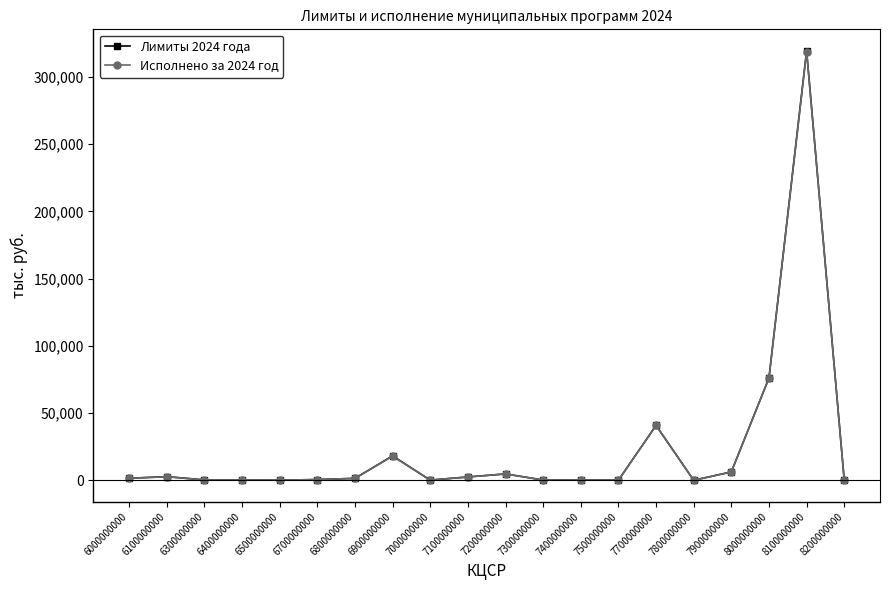

The value of Исполнено за 2024 год at 8100000000 is 429580.7. True or false?

False